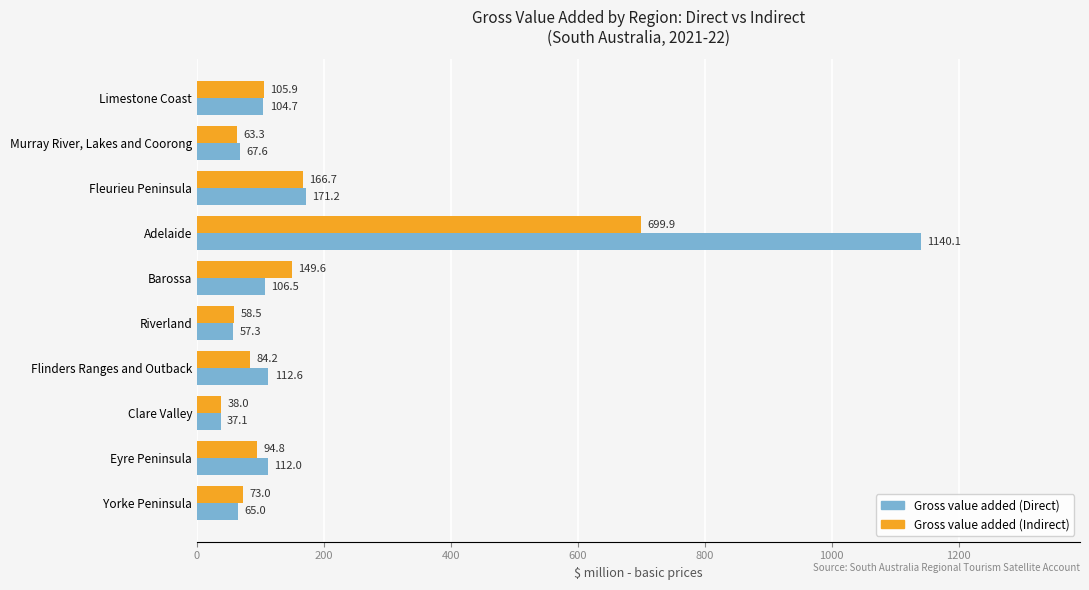

The Gross value added (Direct) series shows 1140.1 at Adelaide. True or false?

True